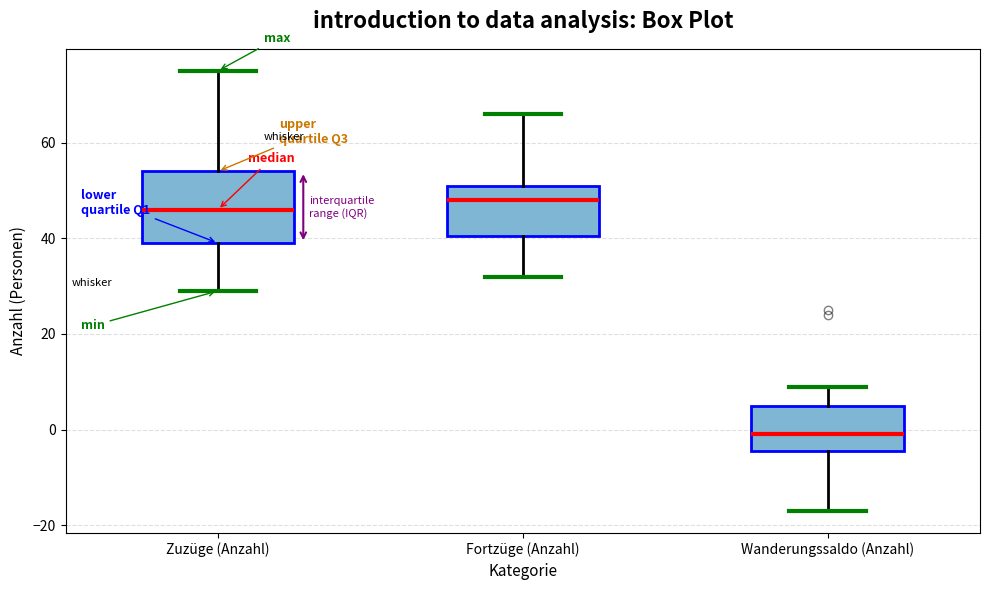

Which box has the lowest median line?

Wanderungssaldo (Anzahl)